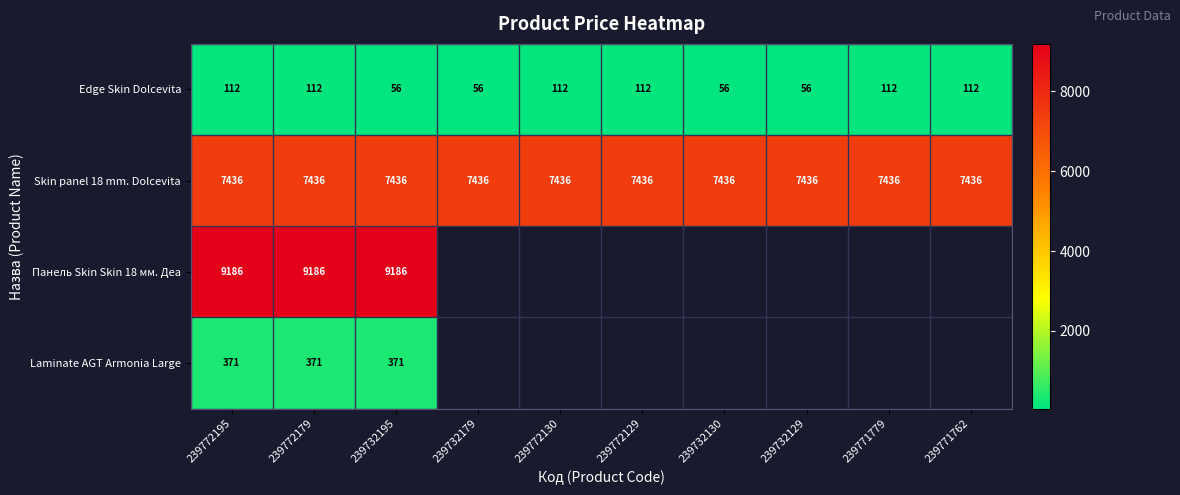

What is the approximate value of Edge Skin Dolcevita at 239772179?

112